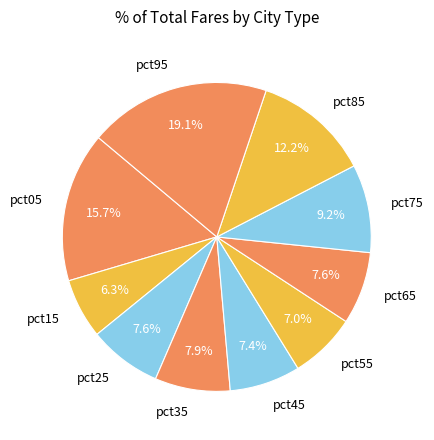

Combined, do pct25 and pct95 account for over 50%?

No